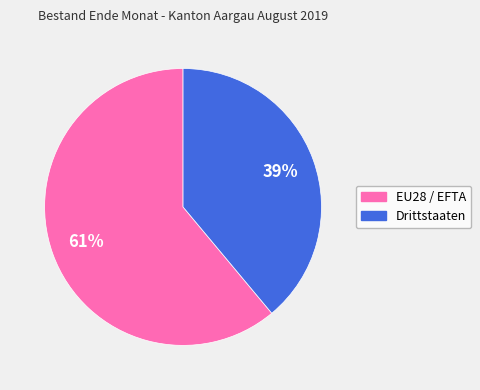

Which category has the smallest portion of the pie?

Drittstaaten